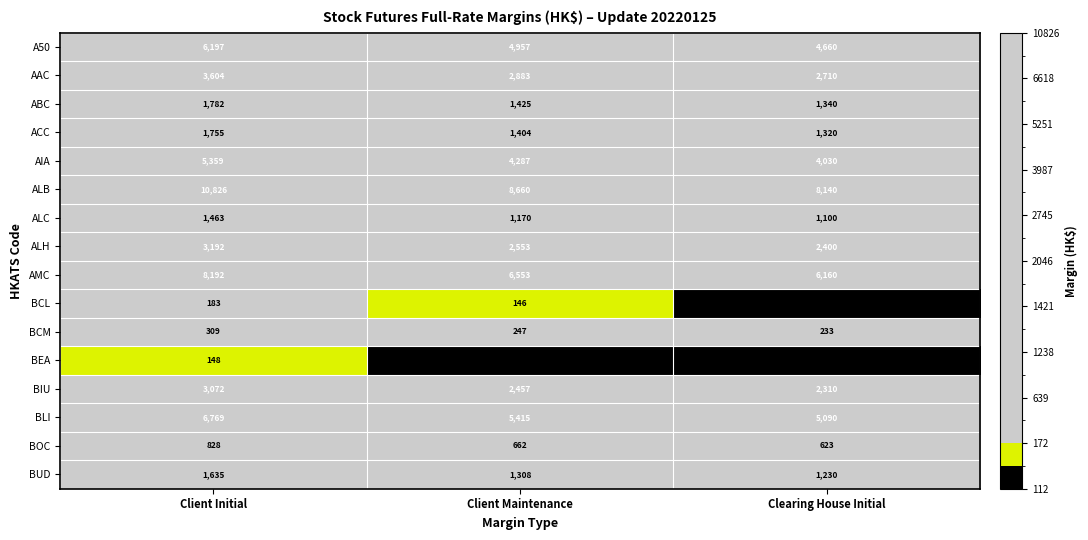

At which label does BIU reach its minimum?

Clearing House Initial